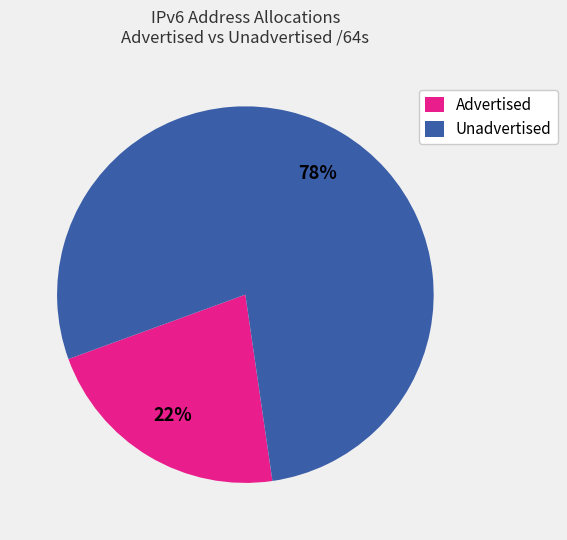

Approximately how many times larger is the value at Advertised compared to Unadvertised?

0.3